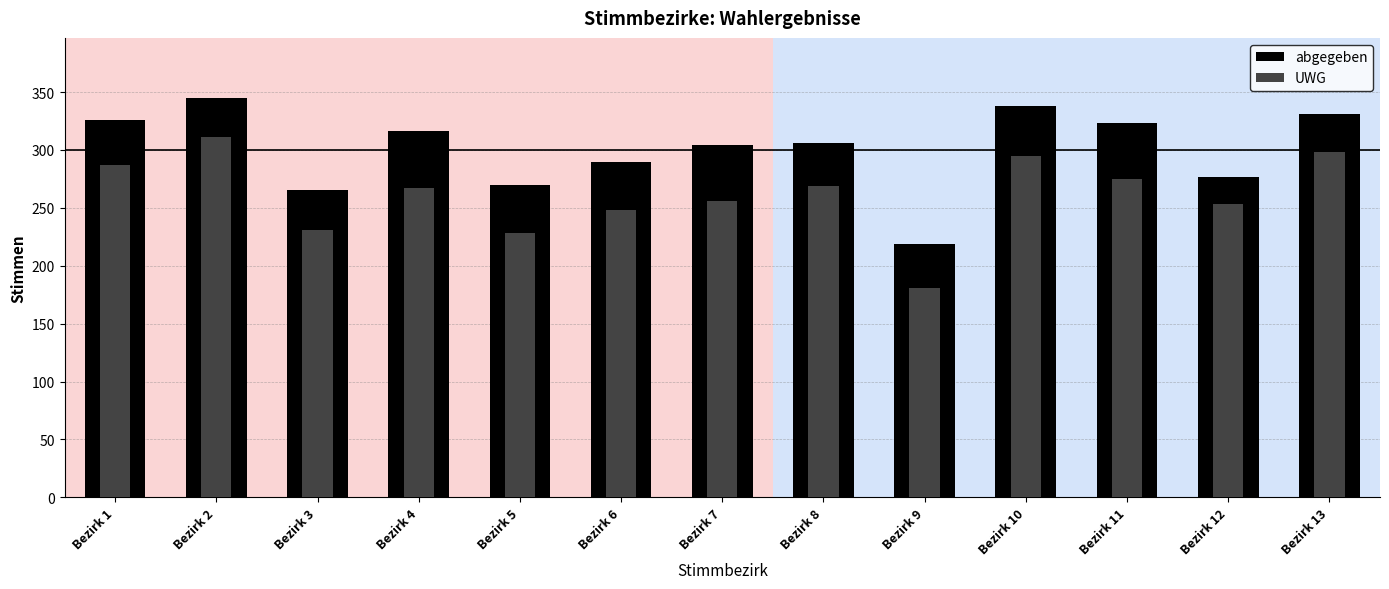

What are all the series names shown in the legend?

abgegeben, UWG